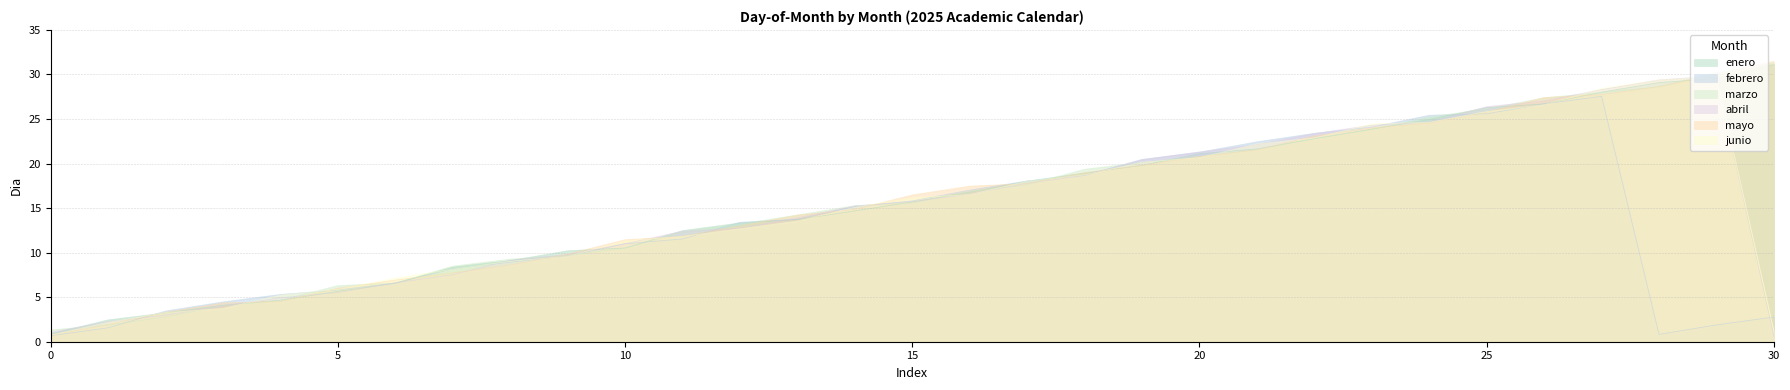

How many series are shown in this chart?

6